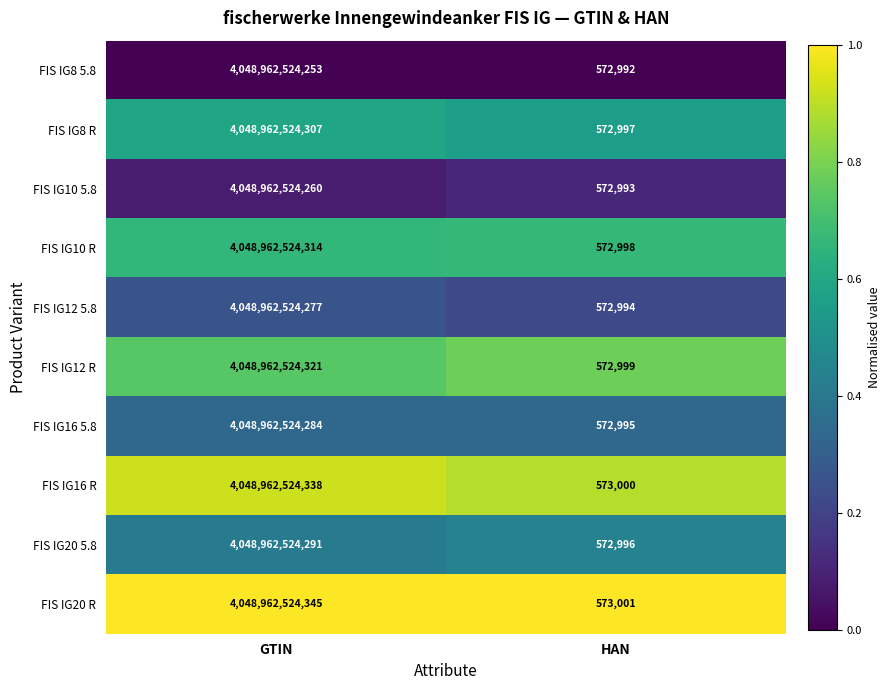

Rank the series at HAN from highest to lowest value.

FIS IG20 R, FIS IG16 R, FIS IG12 R, FIS IG10 R, FIS IG8 R, FIS IG20 5.8, FIS IG16 5.8, FIS IG12 5.8, FIS IG10 5.8, FIS IG8 5.8